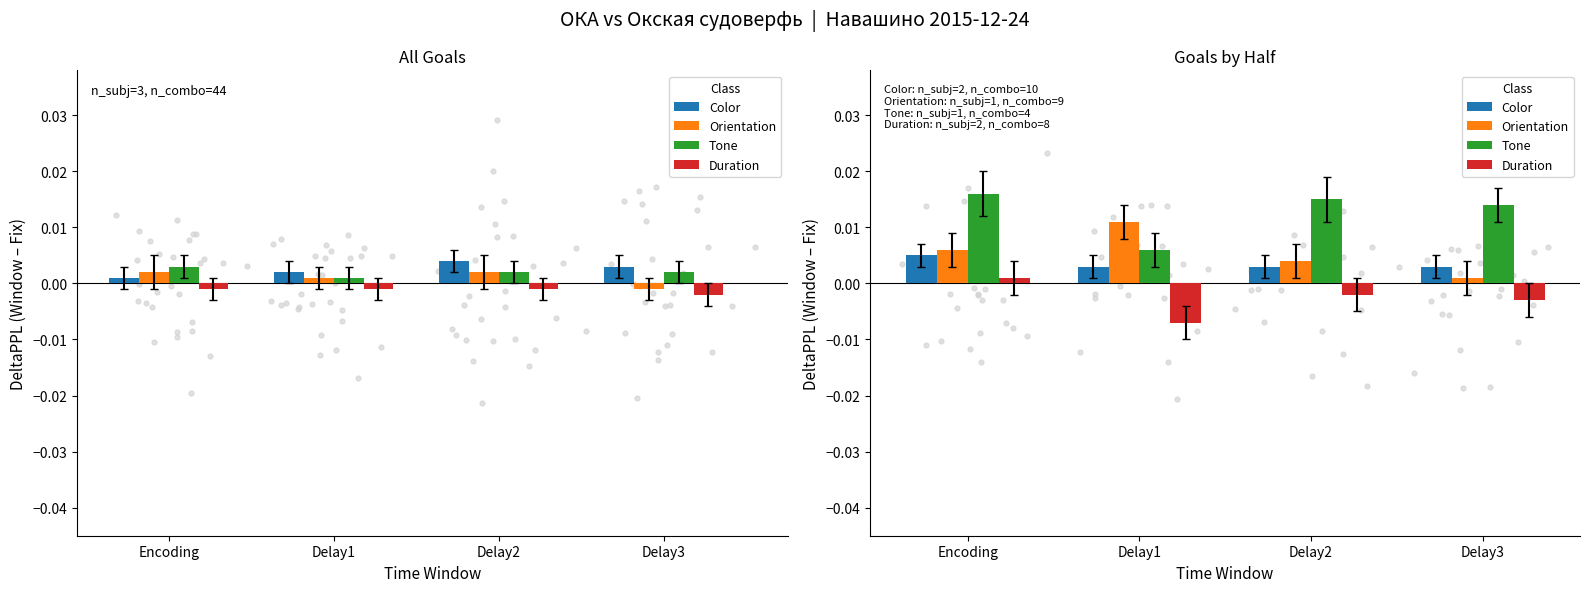

Which series has the widest spread of Y values?

Tone